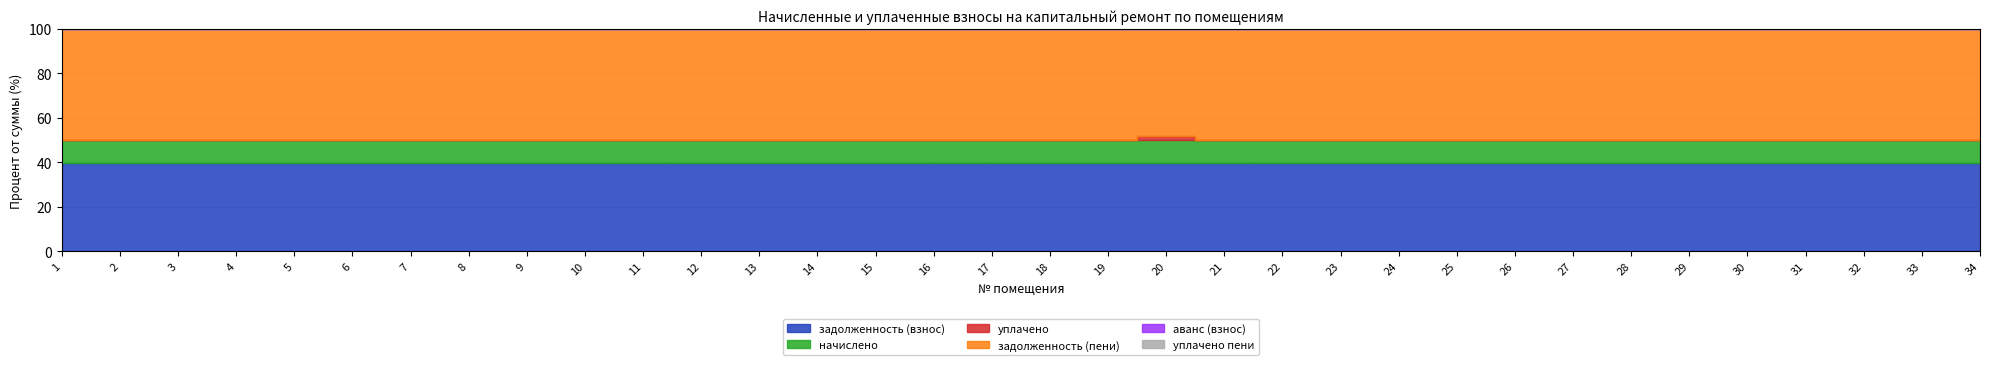

Which series changed the most between 2 and 5?

задолженность (взнос)